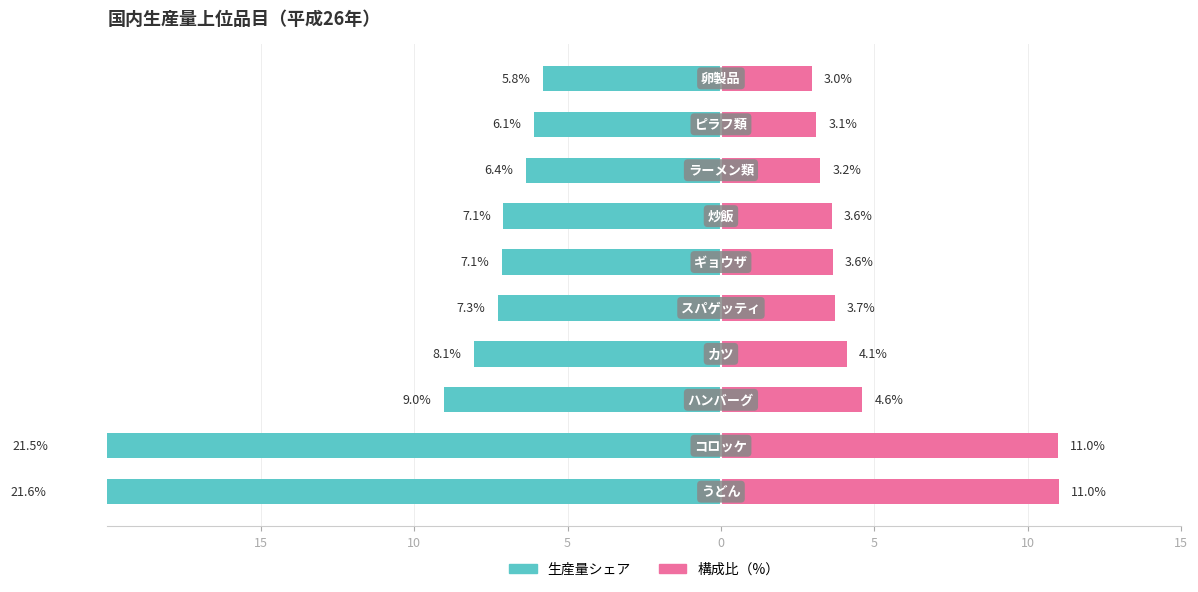

Which series has the widest spread of values?

生産量シェア